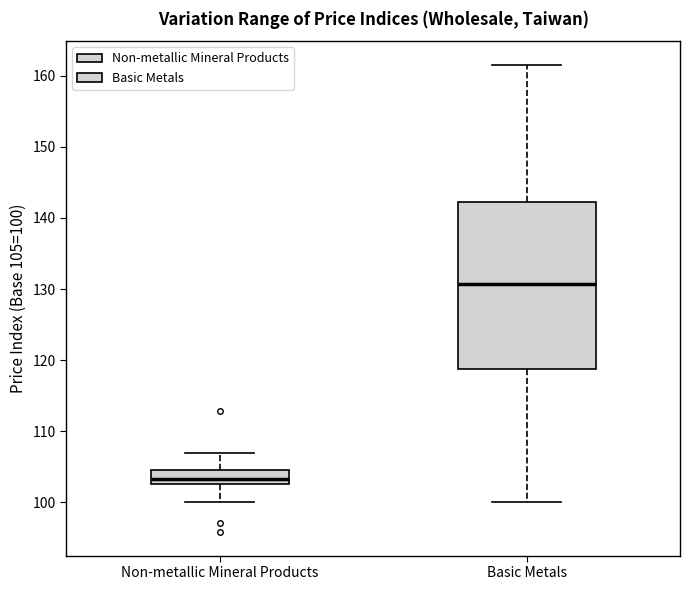

Comparing the boxes themselves (not the whiskers), which one is the tallest?

Basic Metals